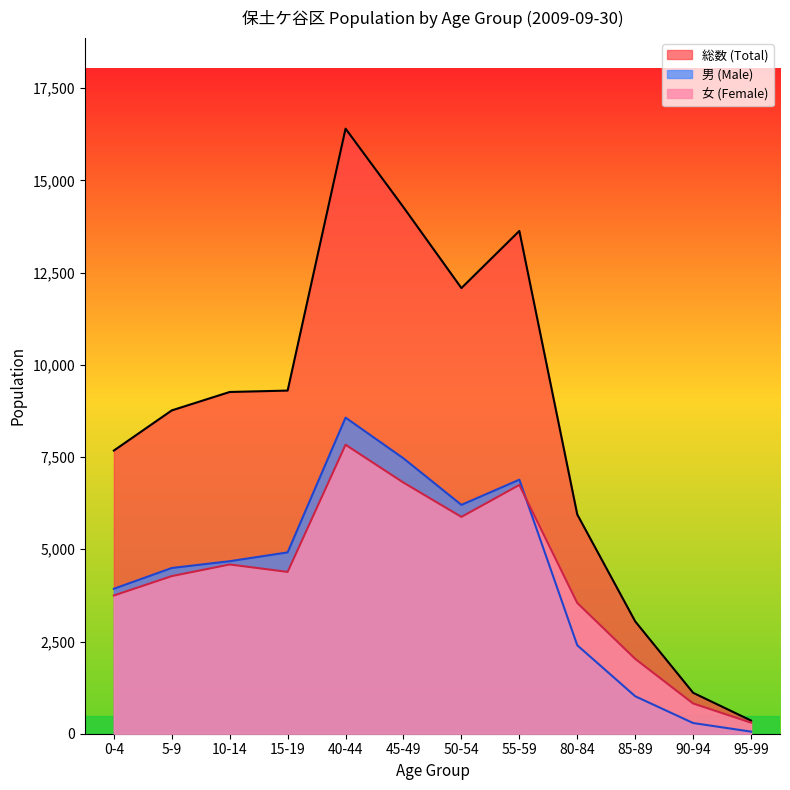

Count the number of categories in the chart.

12